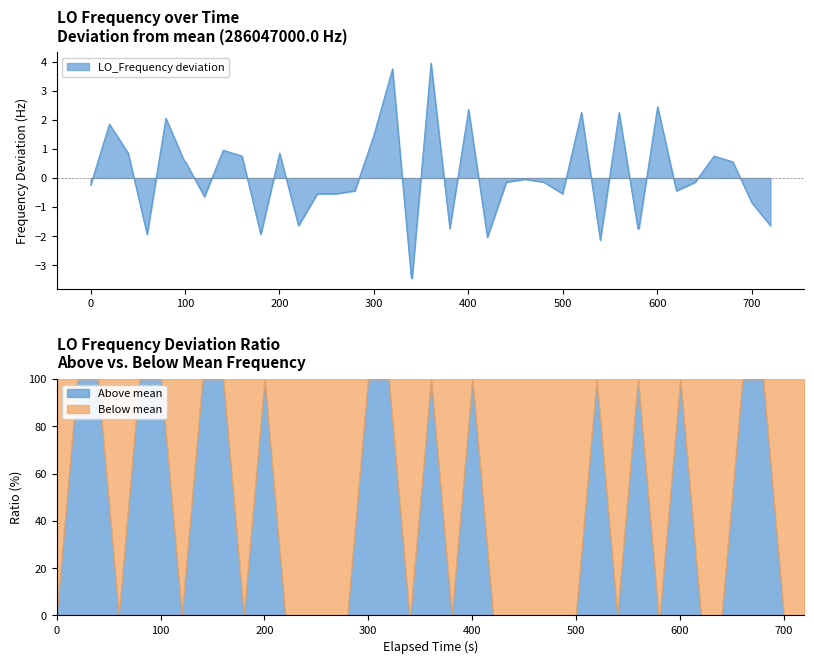

What is the minimum value for LO_Frequency deviation?

-3.4